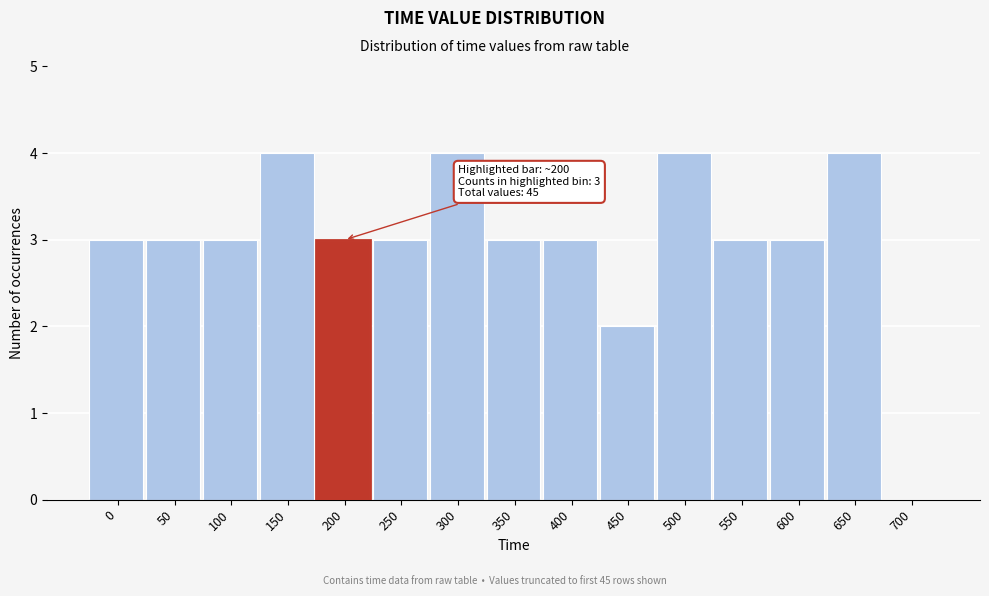

Reading right to left, extract all data points from this chart.

700=0	650=4	600=3	550=3	500=4	450=2	400=3	350=3	300=4	250=3	200=3	150=4	100=3	50=3	0=3